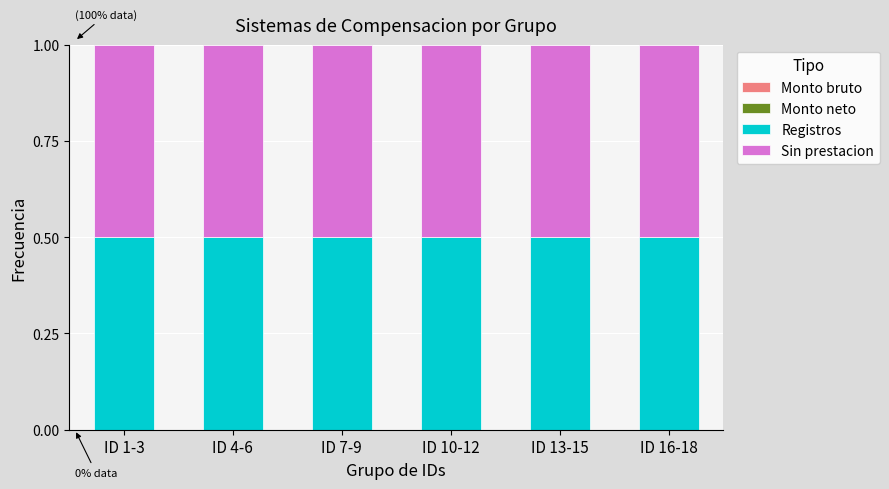

What is the maximum value for Registros?

0.5